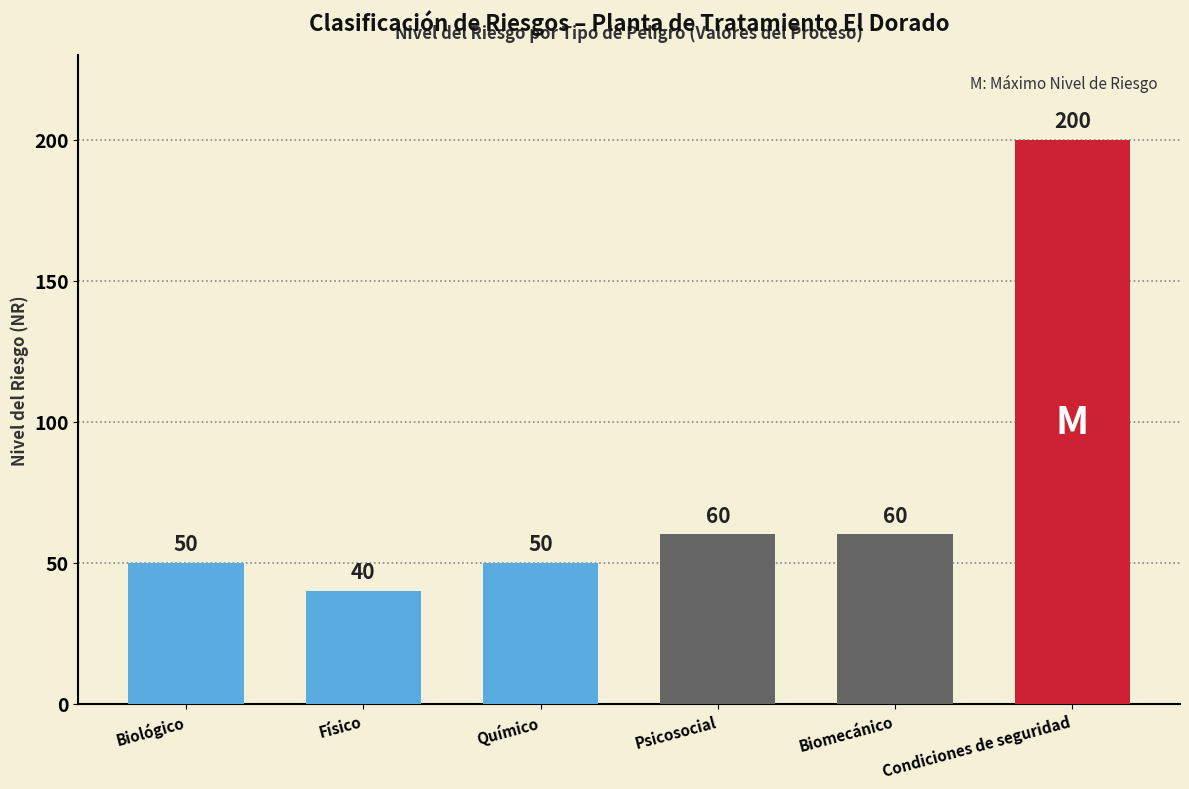

Reading left to right, extract all data points from this chart.

50	40	50	60	60	200